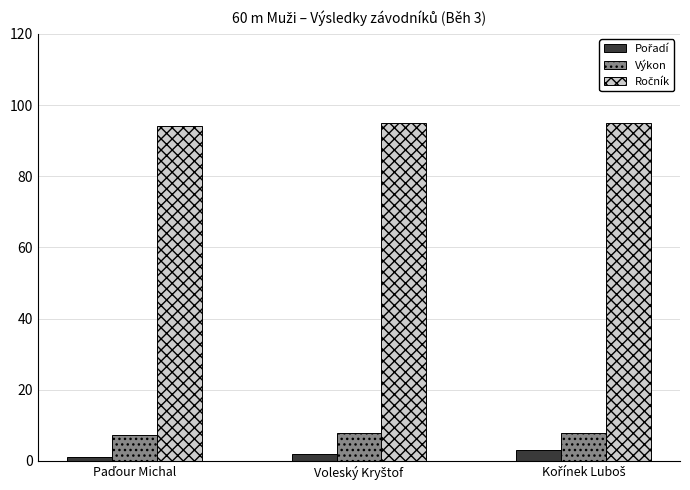

Are the bars horizontal?

No